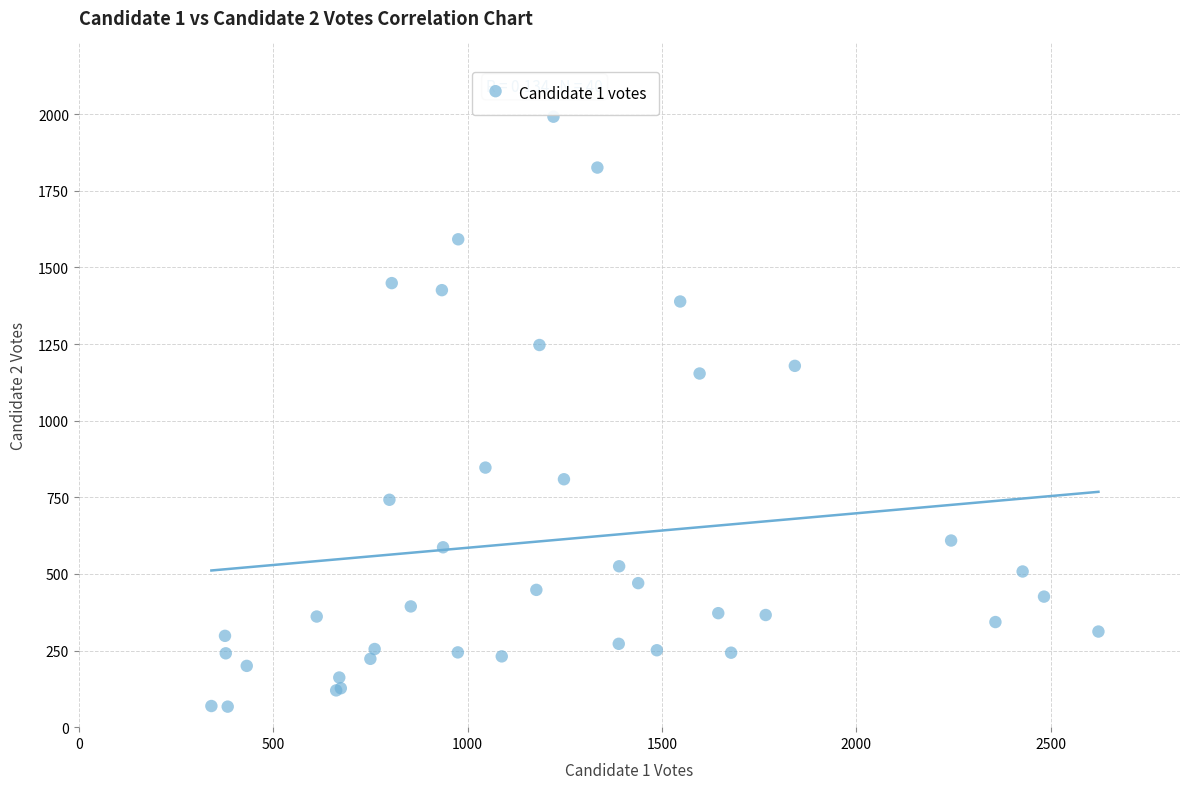

What Y value in the scatter plot is closest to 1029?

1154